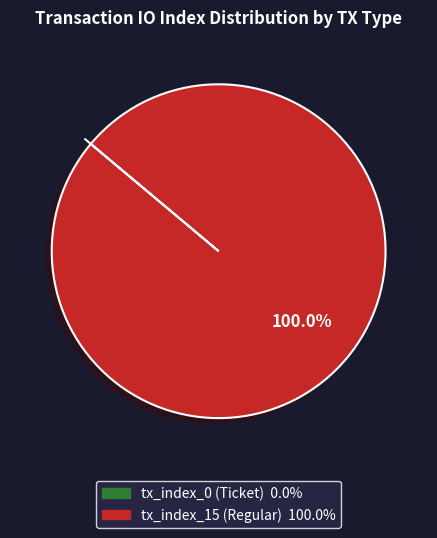

Which slice is the largest?

tx_index_15 (Regular)